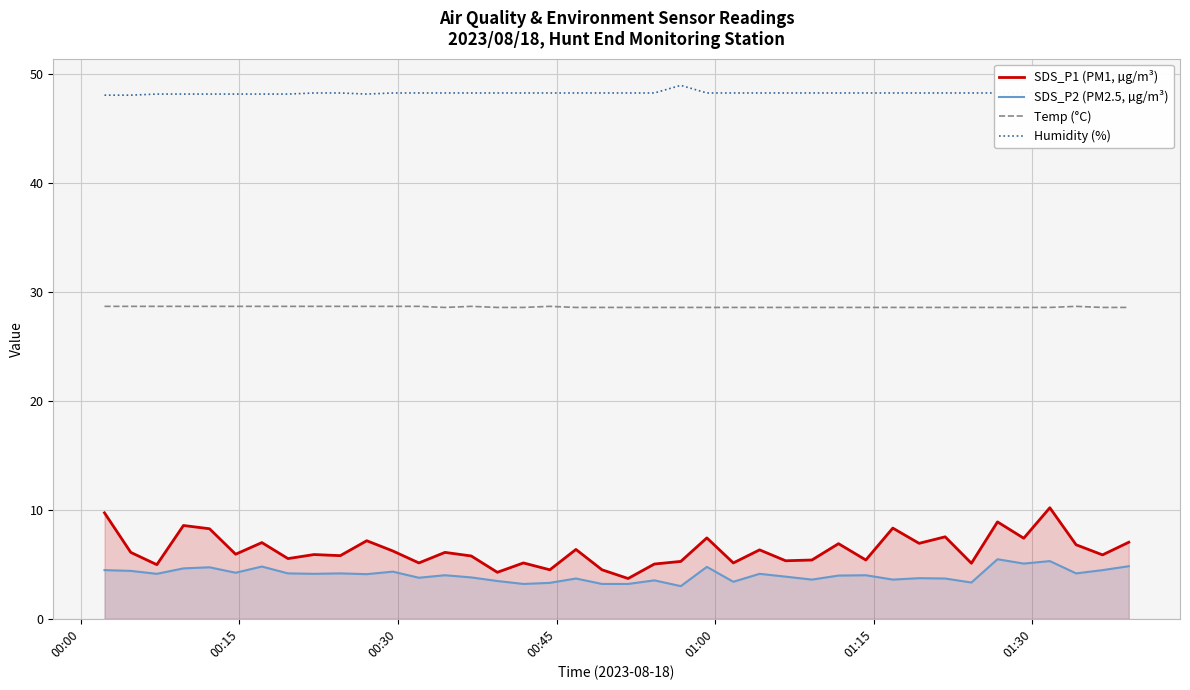

Rank the series by their maximum value, from highest to lowest.

Humidity (%), Temp (°C), SDS_P1 (PM1, µg/m³), SDS_P2 (PM2.5, µg/m³)